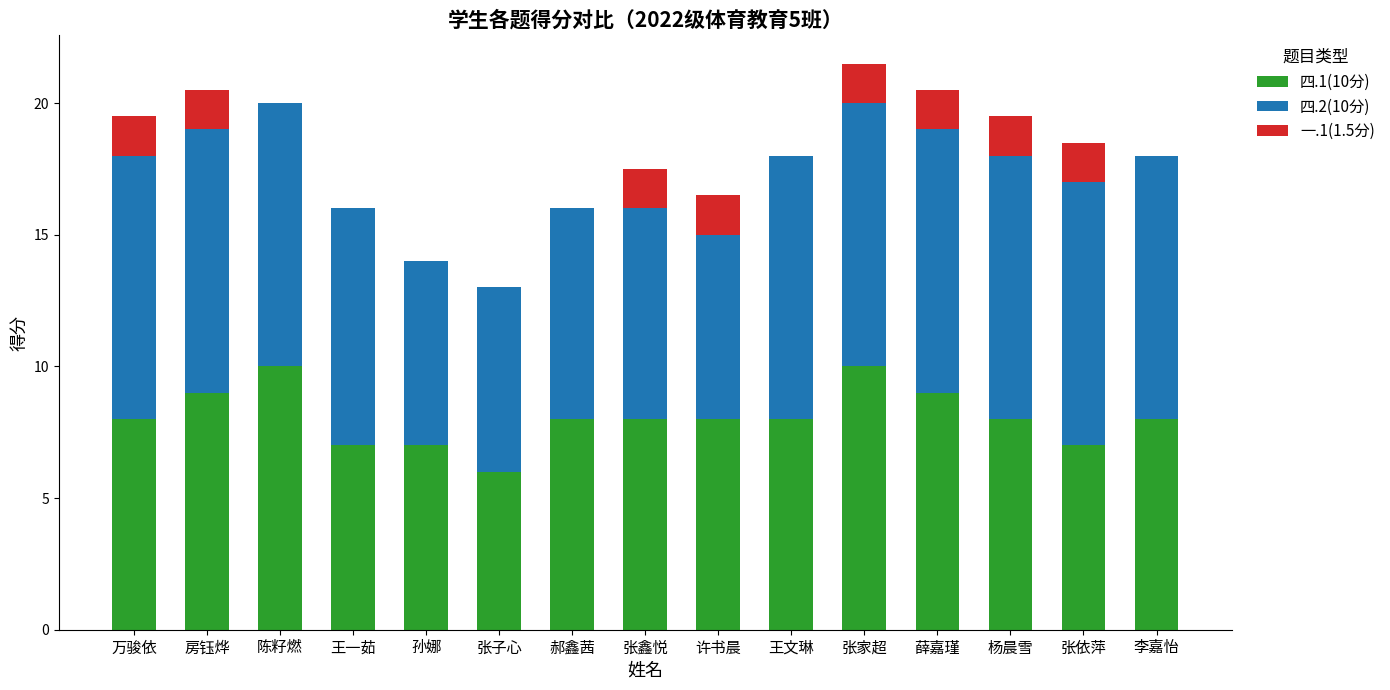

What is the highest value of the 四.1(10分) series?

10.0